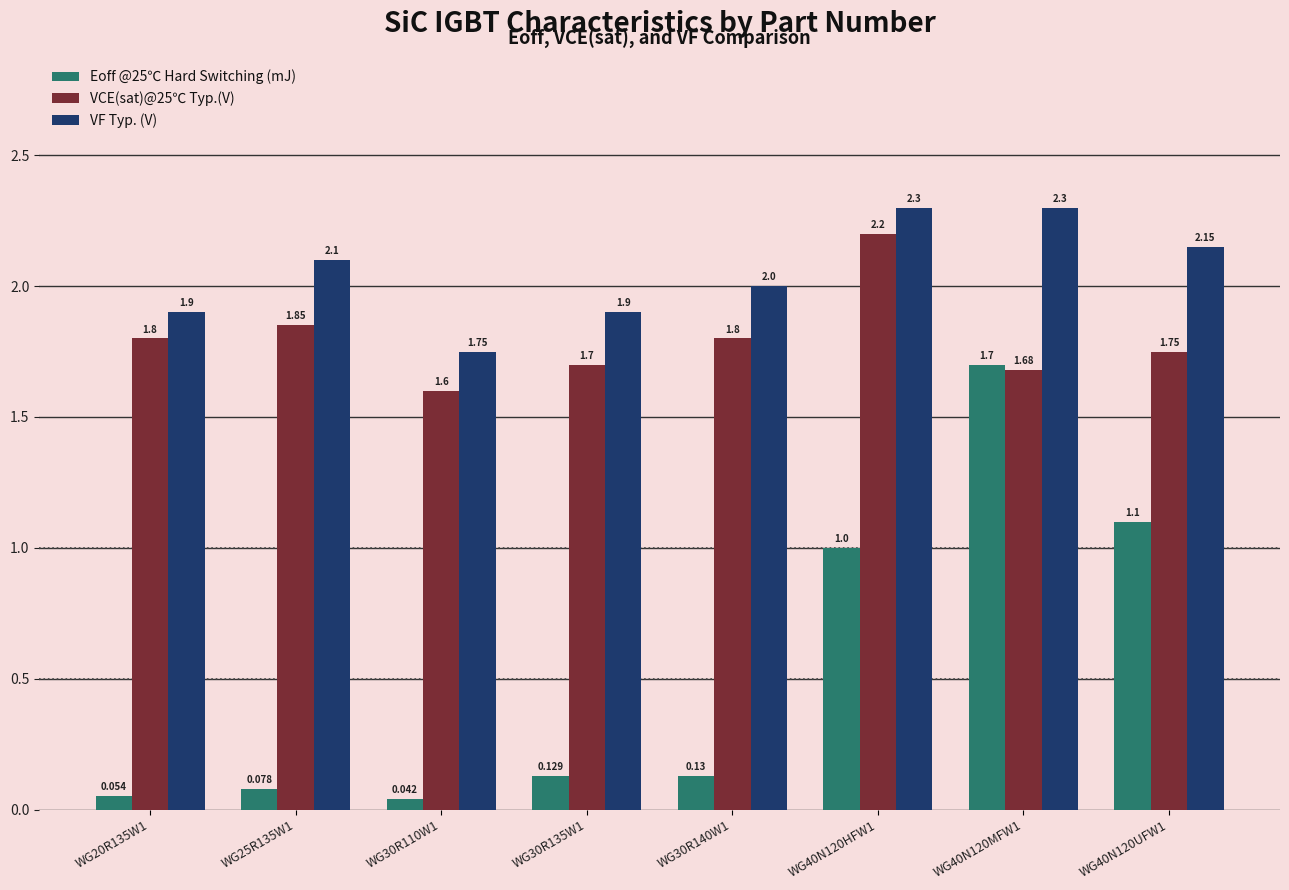

List the series in order of their peak value, lowest first.

Eoff @25℃ Hard Switching (mJ), VCE(sat)@25℃ Typ.(V), VF Typ. (V)